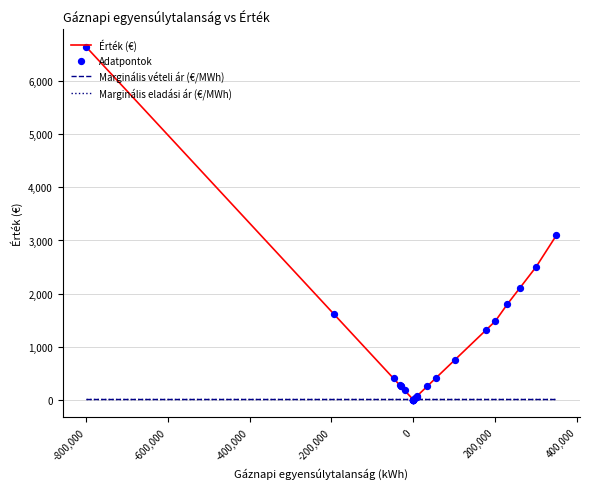

What is the total value across all series at 0?

15.7